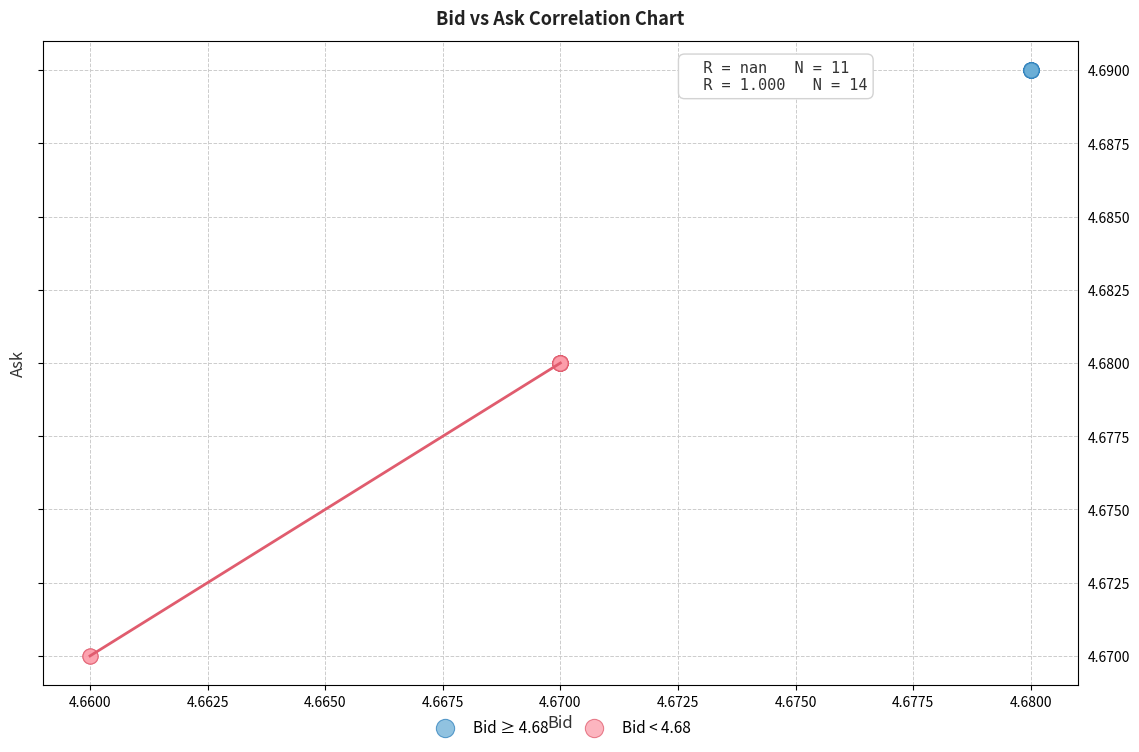

Which series contains the lowest Y value?

Bid < 4.68